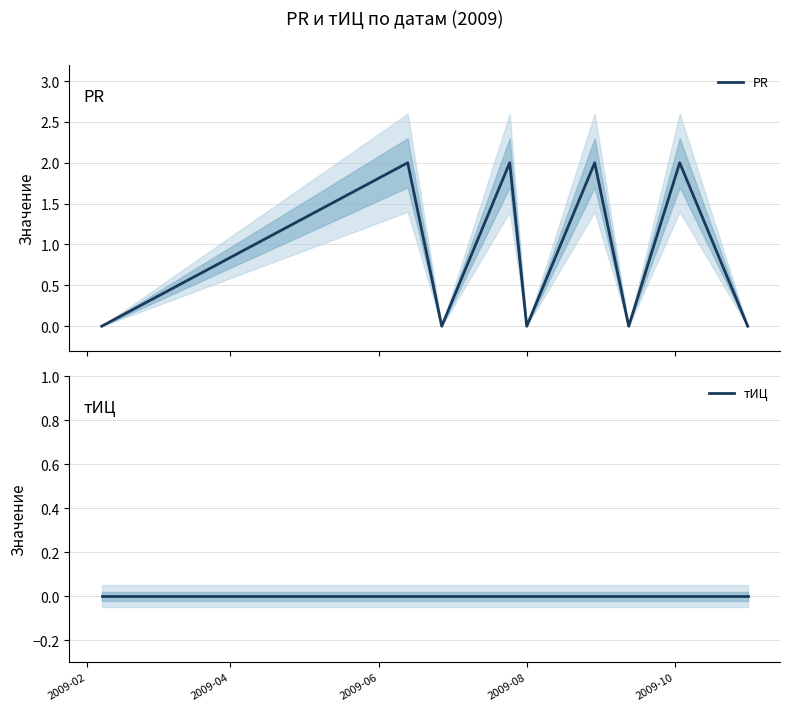

What is the highest value of the PR series?

2